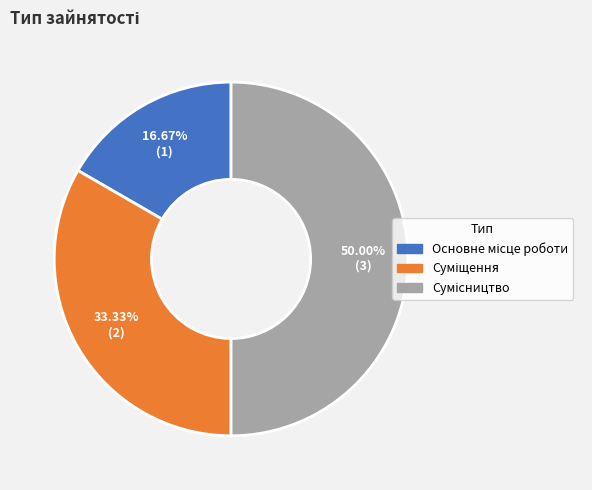

What percentage do Основне місце роботи and Сумісництво together represent?

66.7%